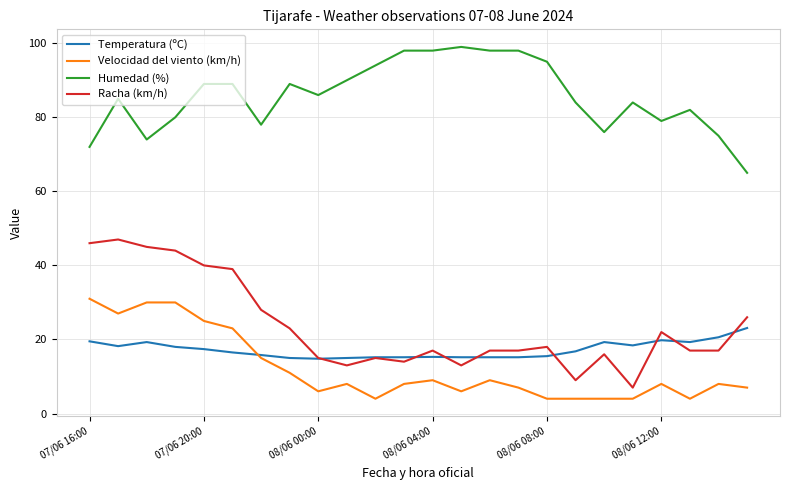

True or false: Humedad (%) and Temperatura (ºC) cross at least once.

False